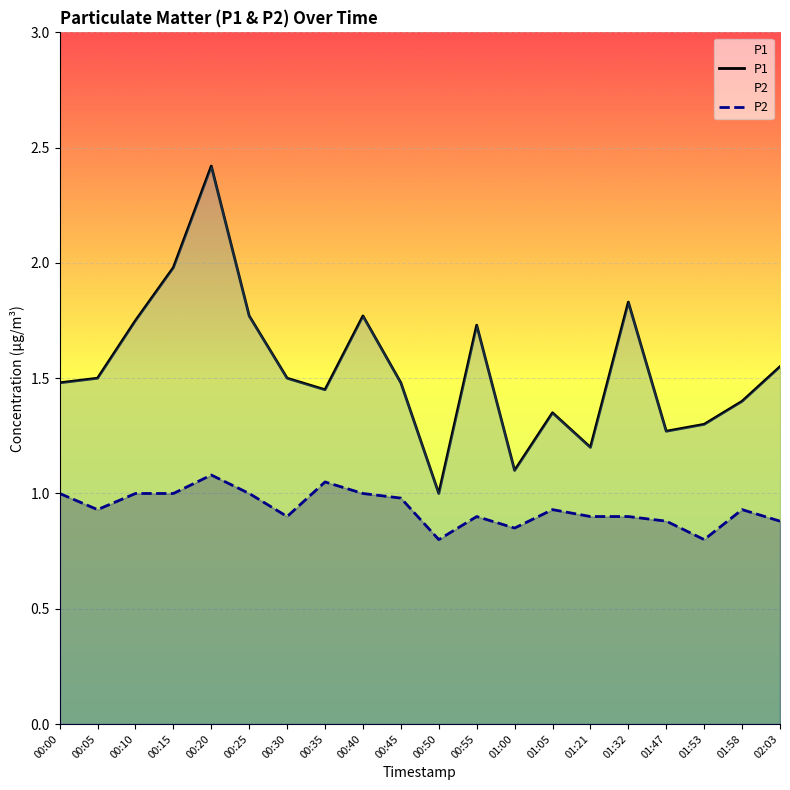

Which series has the widest spread of values?

P1